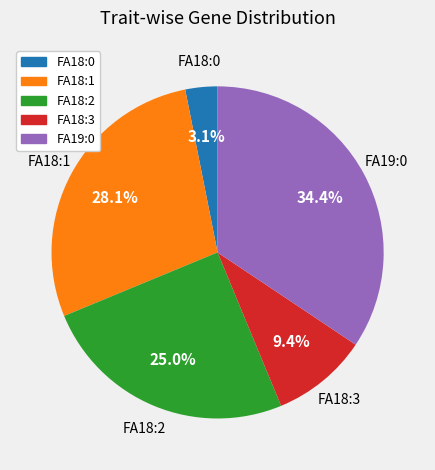

Between FA18:0 and FA18:1, which is larger?

FA18:1